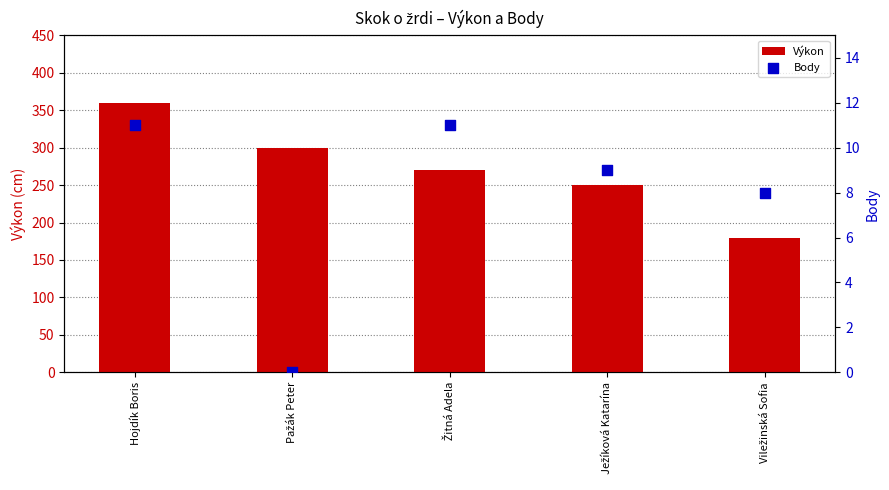

Which series has the largest total across all categories?

Výkon